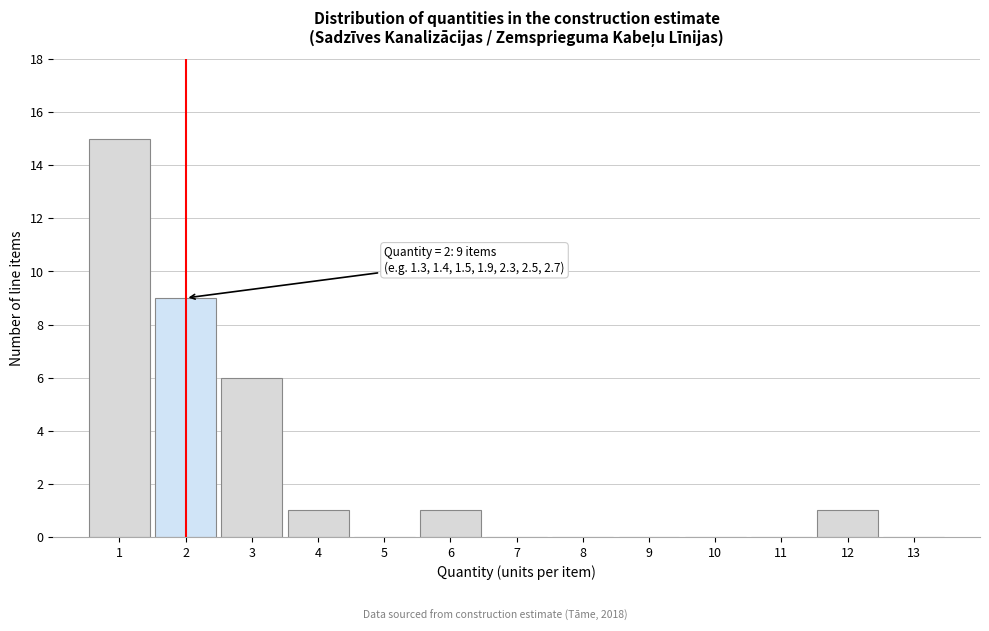

Which range on the x-axis has the tallest bar?

0.5 to 1.5